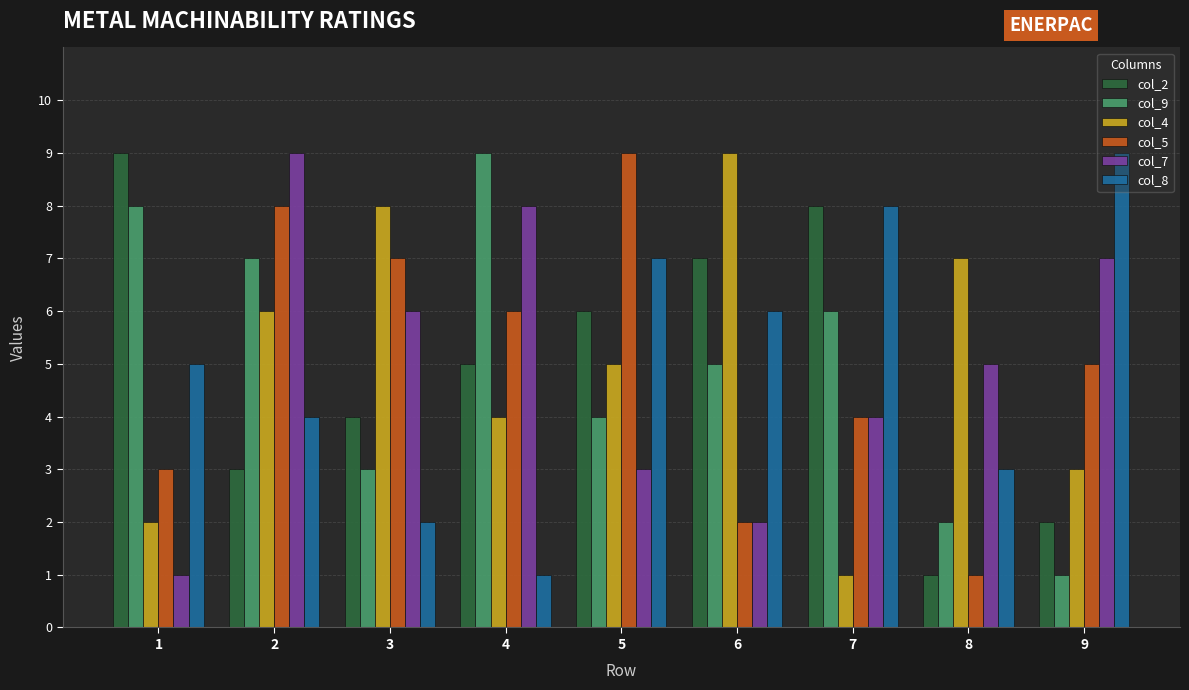

Rank the categories by col_2 value from highest to lowest.

1, 7, 6, 5, 4, 3, 2, 9, 8